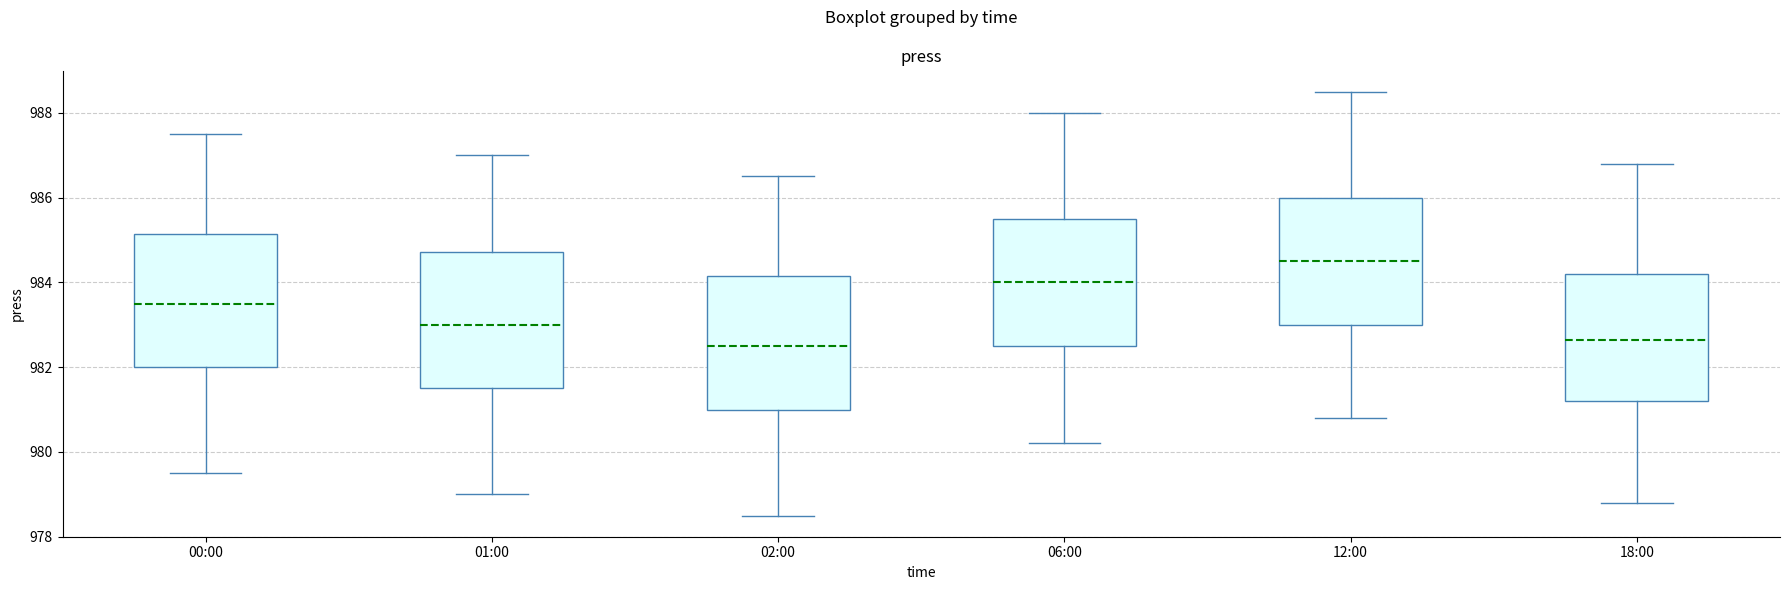

Which box's median line is the highest?

12:00